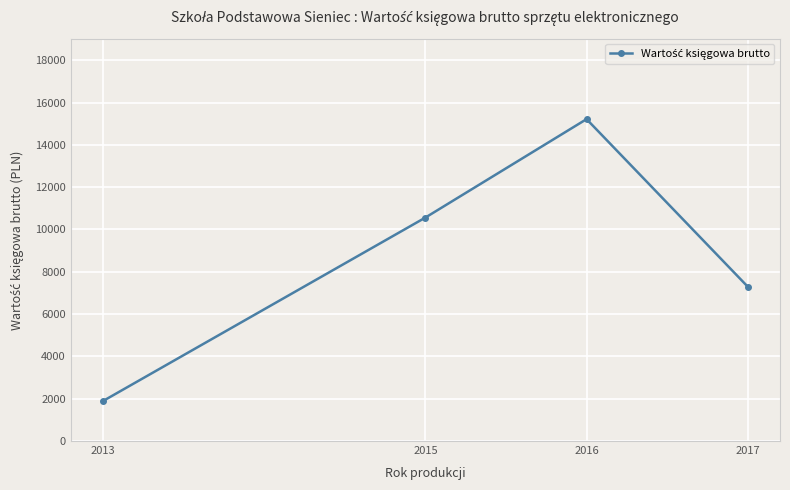

Reading left to right, what are all the values shown in this chart?

1890.0	10562.0	15216.0	7296.0